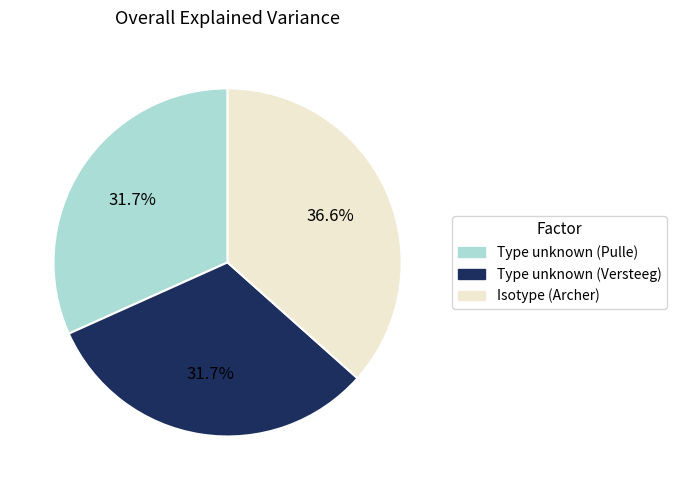

Does any single category account for the majority?

No